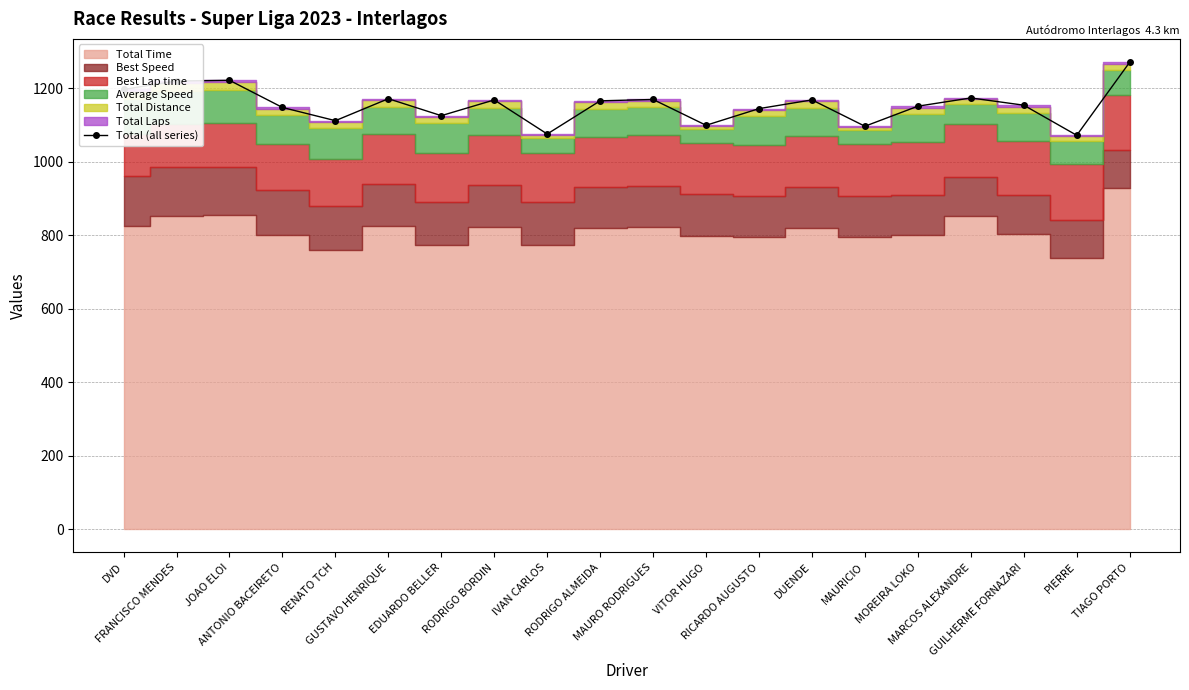

Where is the first local maximum?

JOAO ELOI